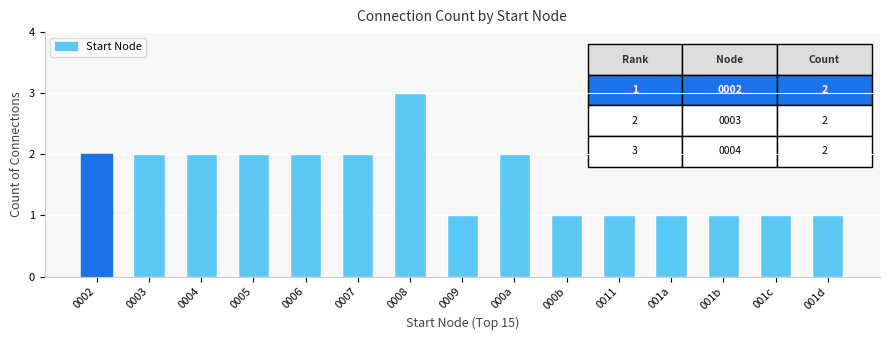

What is the change in value from 0009 to 000a?

+1